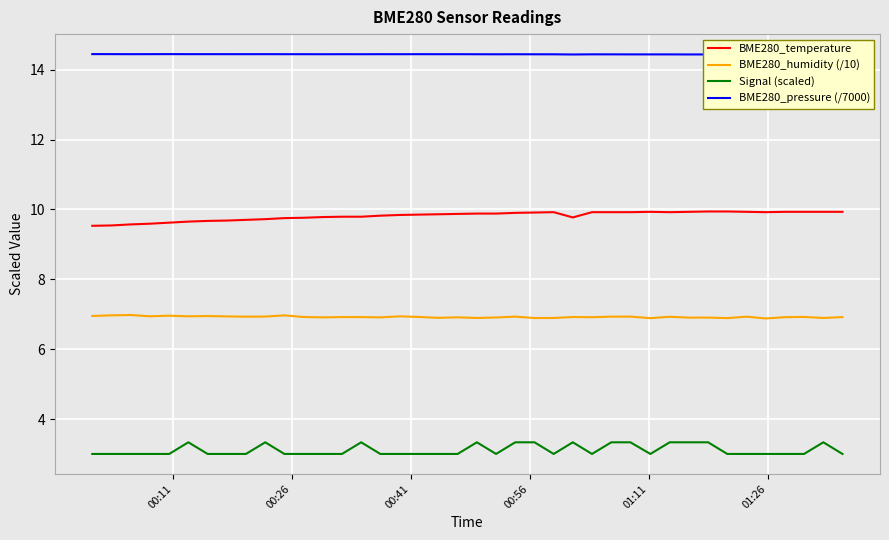

What is the lowest value of the BME280_humidity (/10) series?

6.9